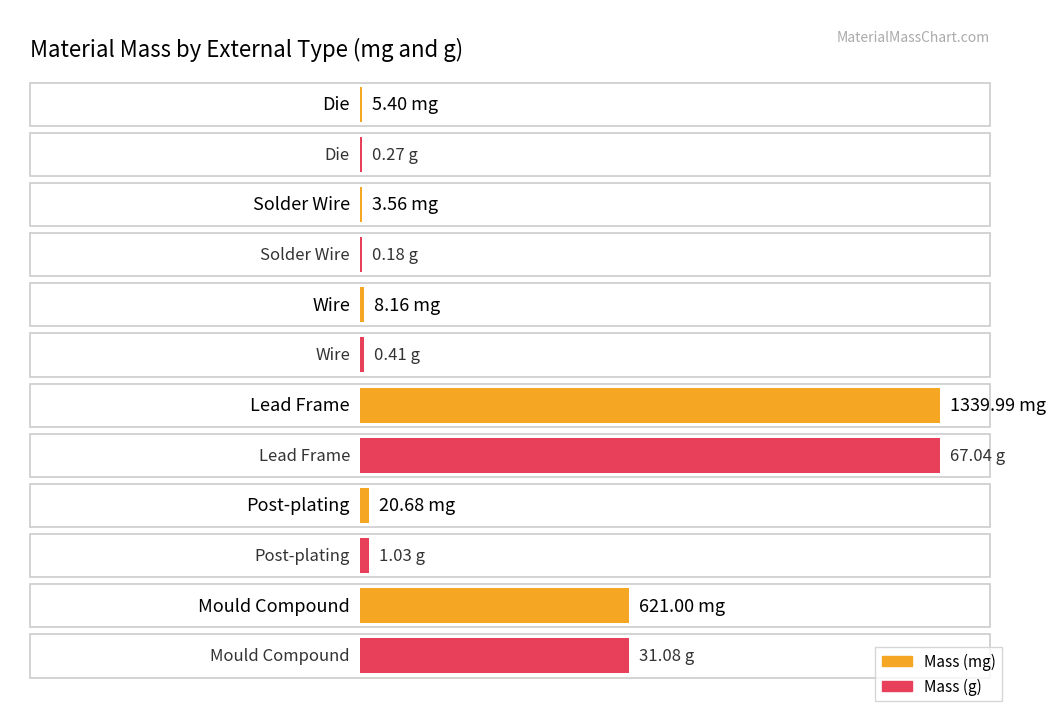

Which category has the highest value across all series?

Lead Frame